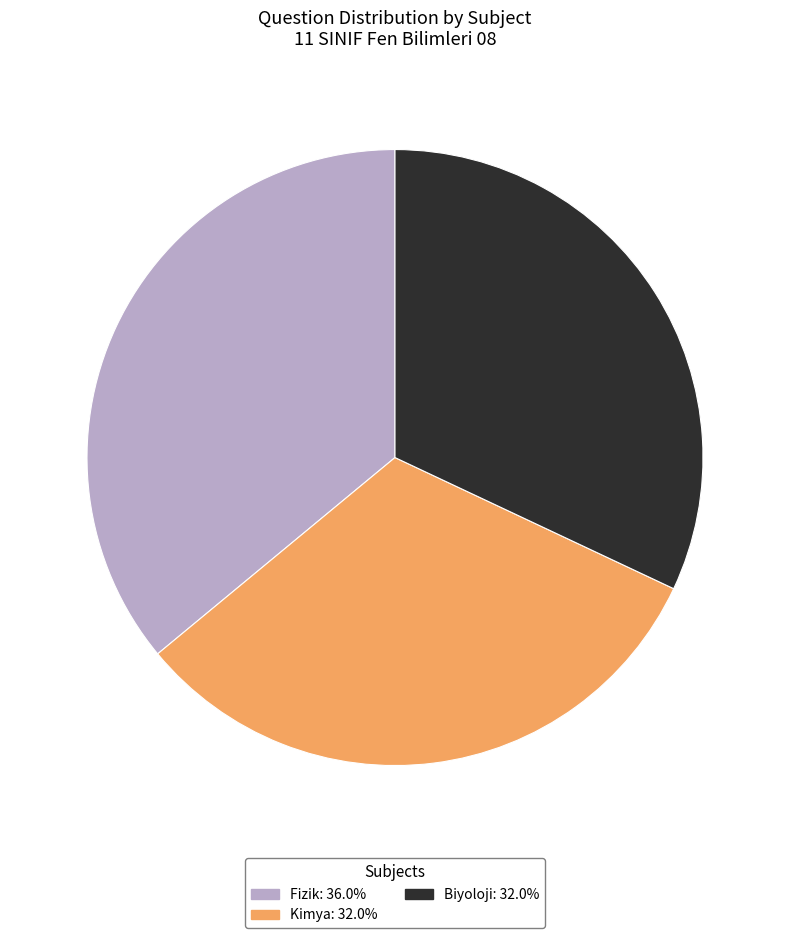

Combined, do Biyoloji: 32.0% and Kimya: 32.0% account for over 50%?

Yes